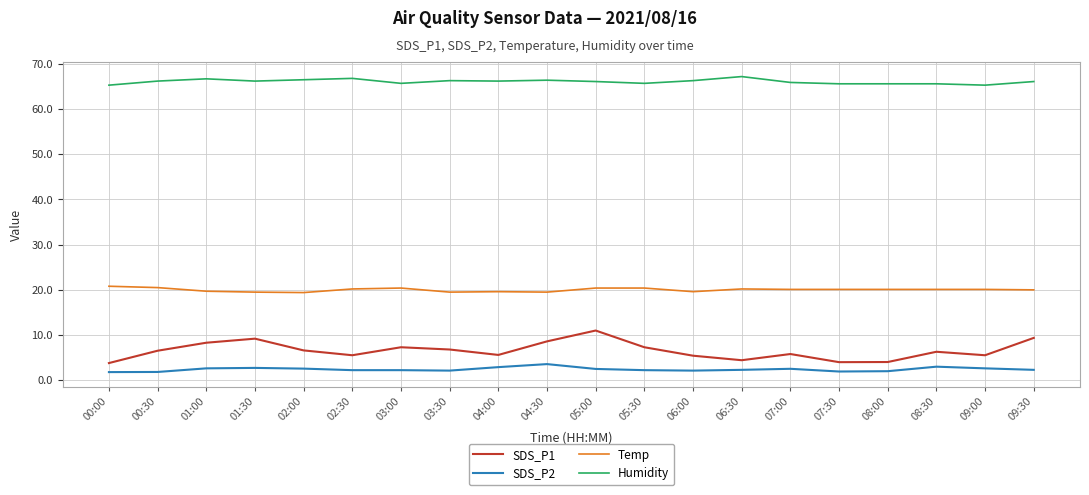

What is the minimum value for Humidity?

65.3